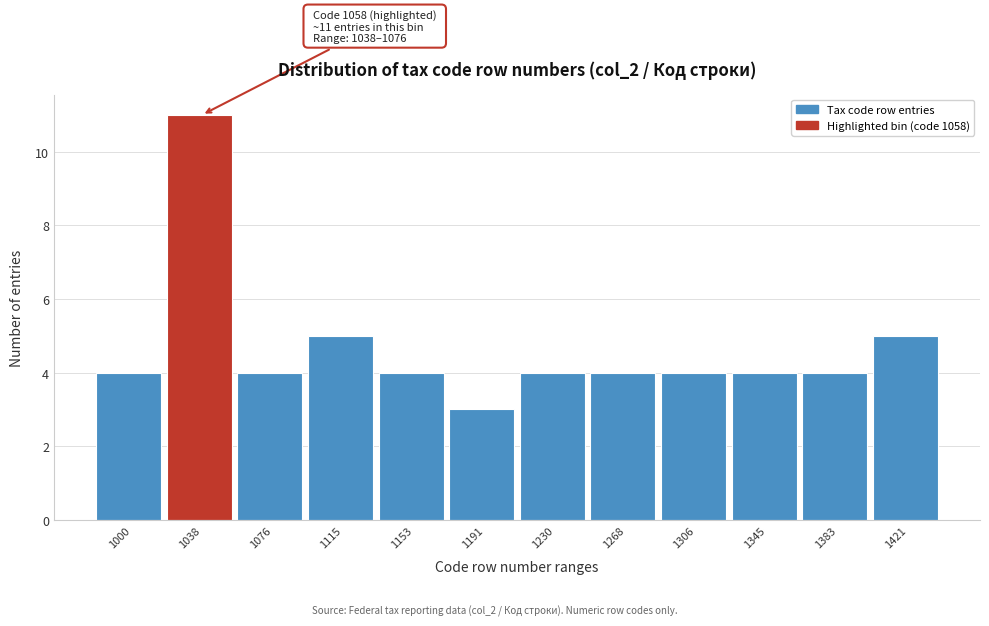

Reading left to right, list all the values displayed in this chart.

1000=4	1038=11	1076=4	1115=5	1153=4	1191=3	1230=4	1268=4	1306=4	1345=4	1383=4	1421=5